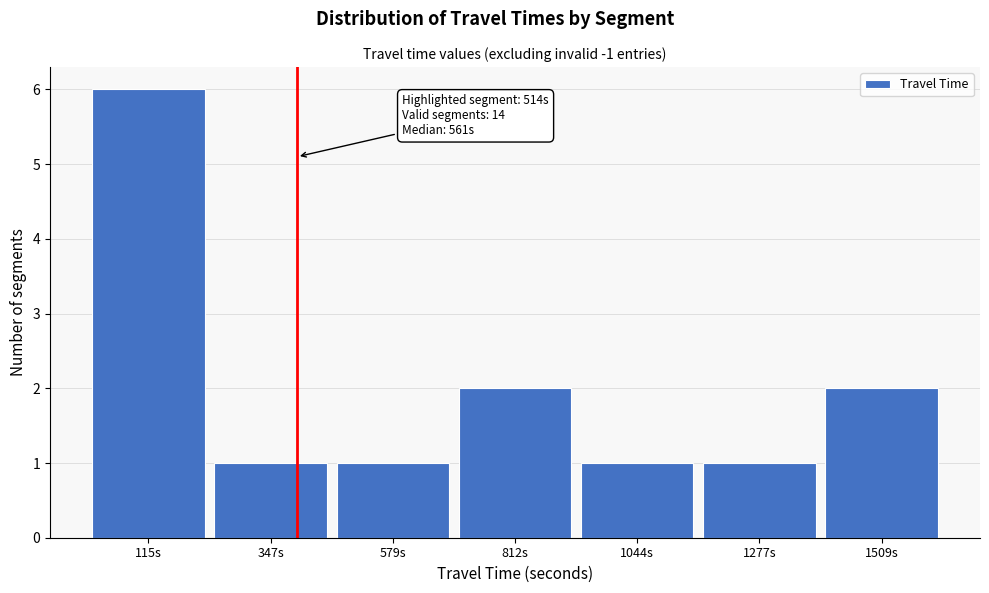

Reading left to right, list all the values displayed in this chart.

6	1	1	2	1	1	2